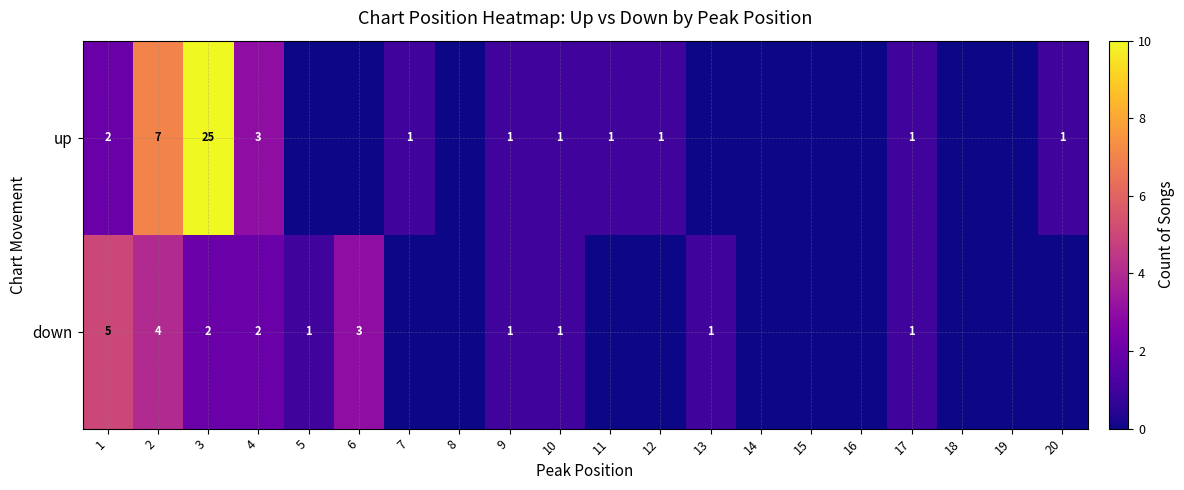

Is it true that down equals 1 at 3?

False